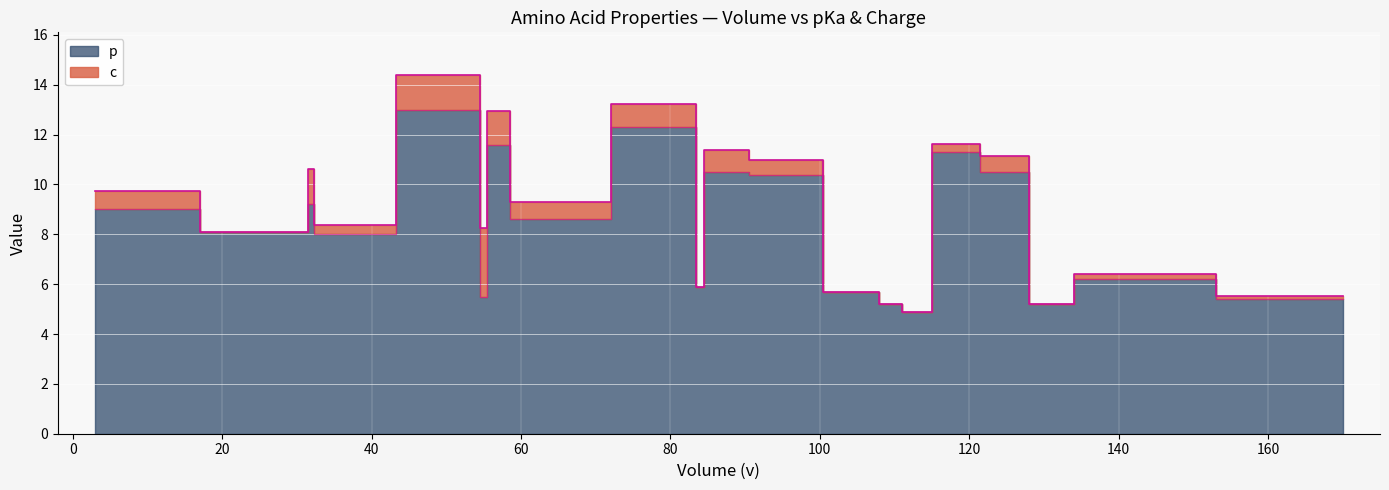

What is the sum of all p values?

166.5